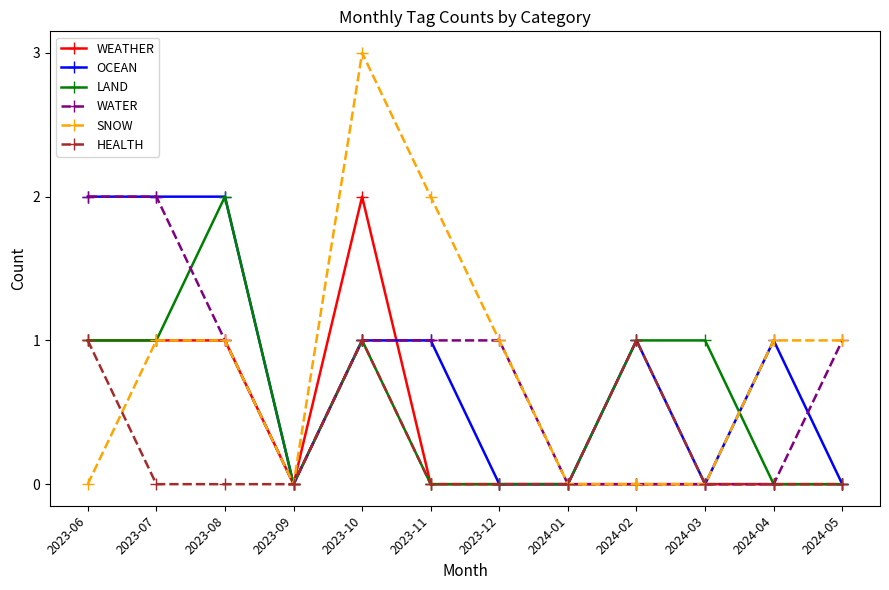

What is the difference between the SNOW values at 2023-10 and 2023-07?

2